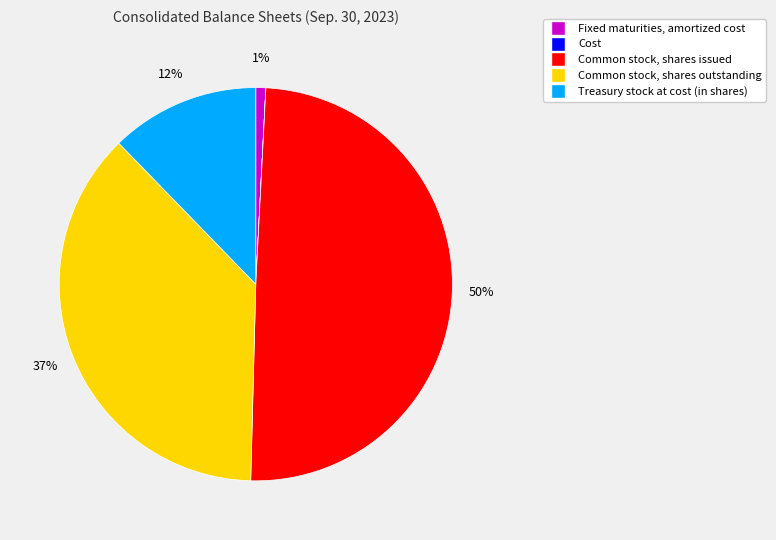

Which has a higher value, Fixed maturities, amortized cost or Common stock, shares outstanding?

Common stock, shares outstanding